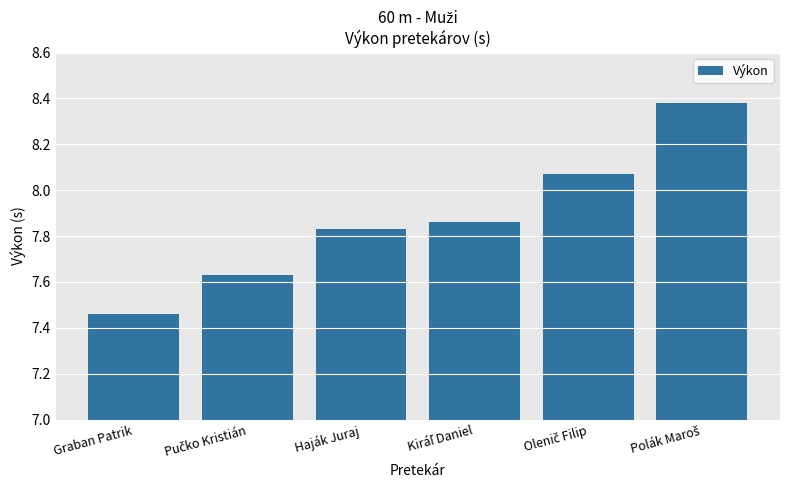

At which label is the value closest to 7?

Graban Patrik